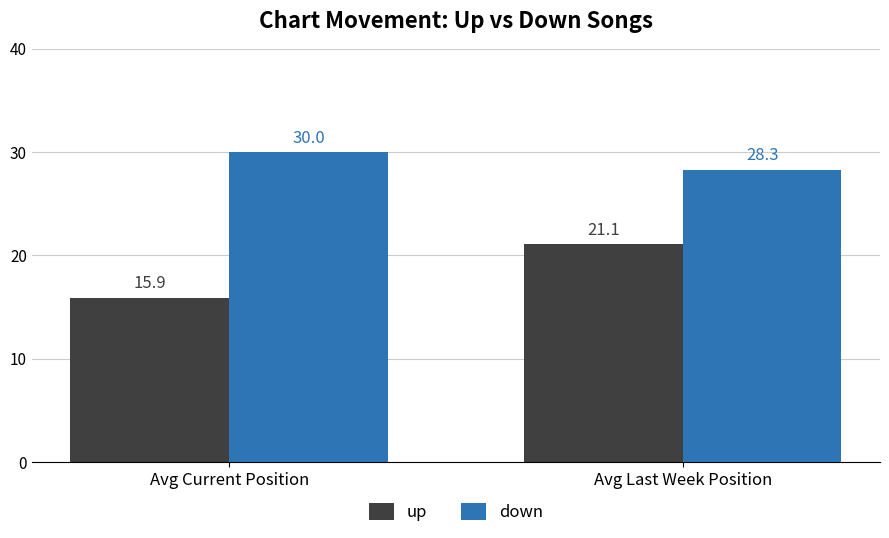

What is the lowest value of the down series?

28.3